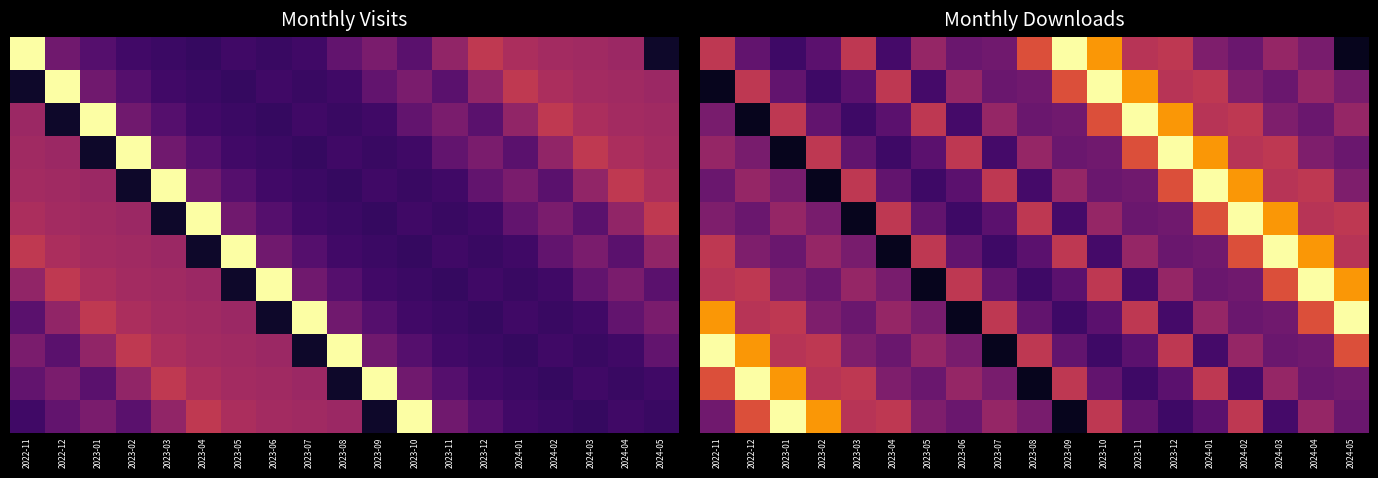

How many categories are shown in the chart?

19